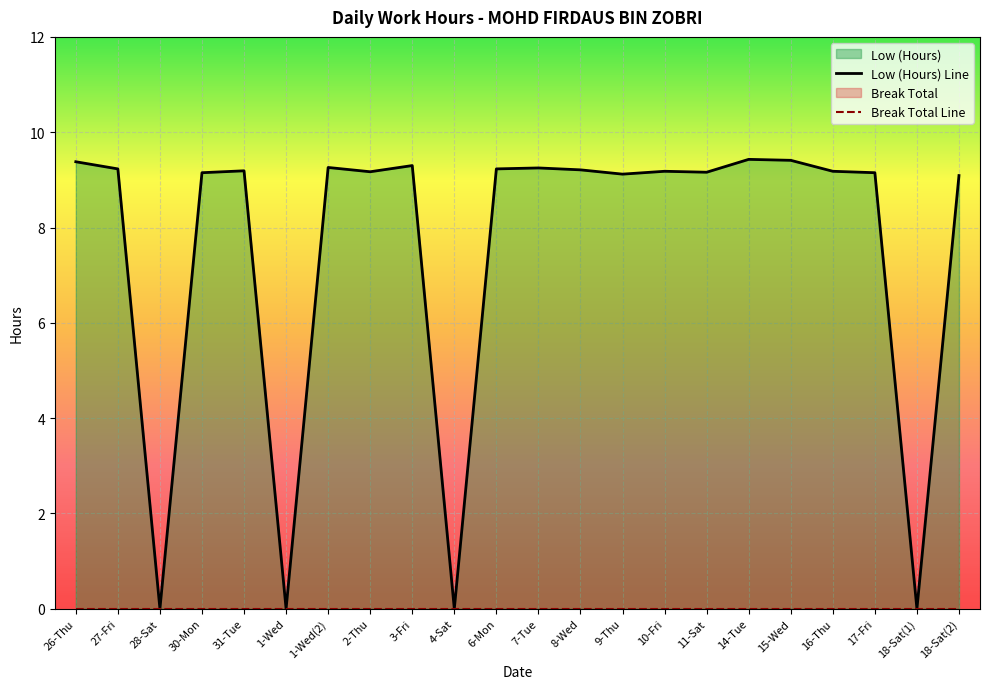

What is the difference between the Low (Hours) Line values at 14-Tue and 10-Fri?

0.2